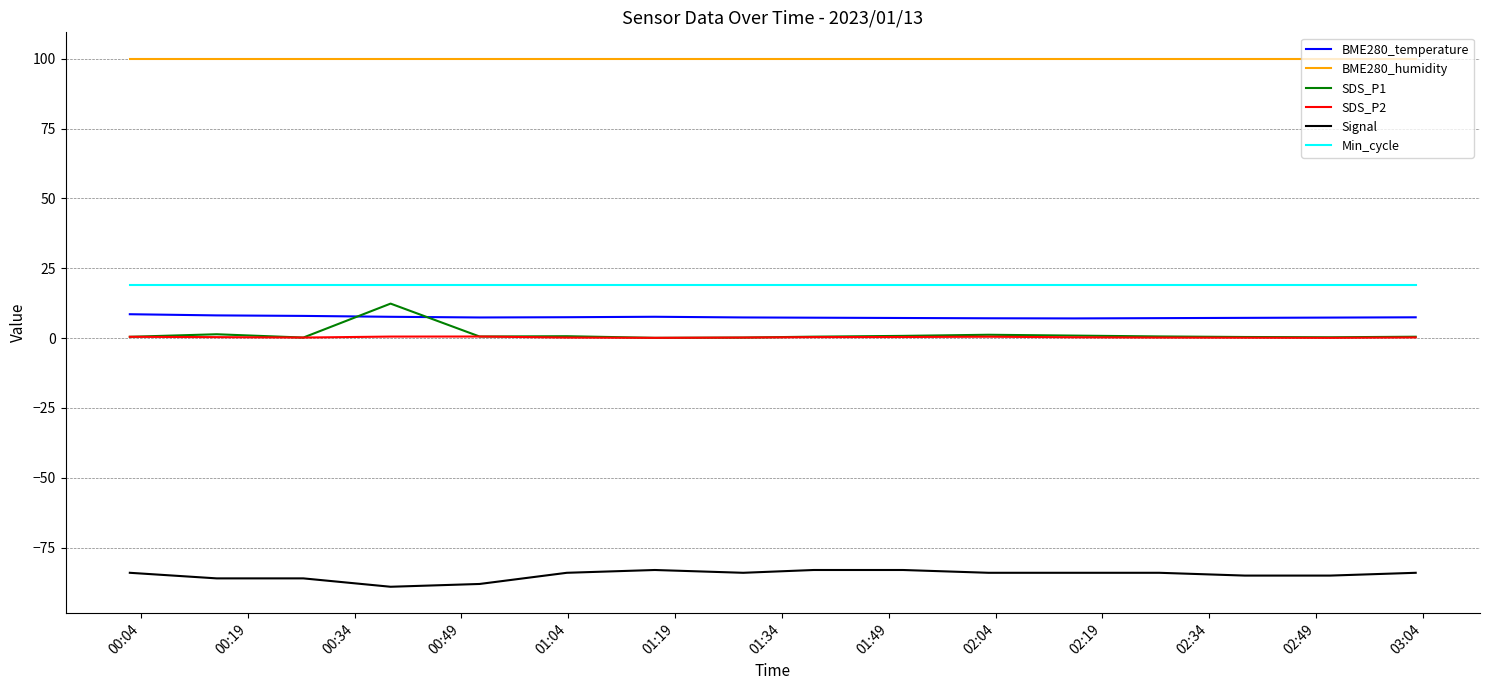

How many distinct data groups are displayed?

6